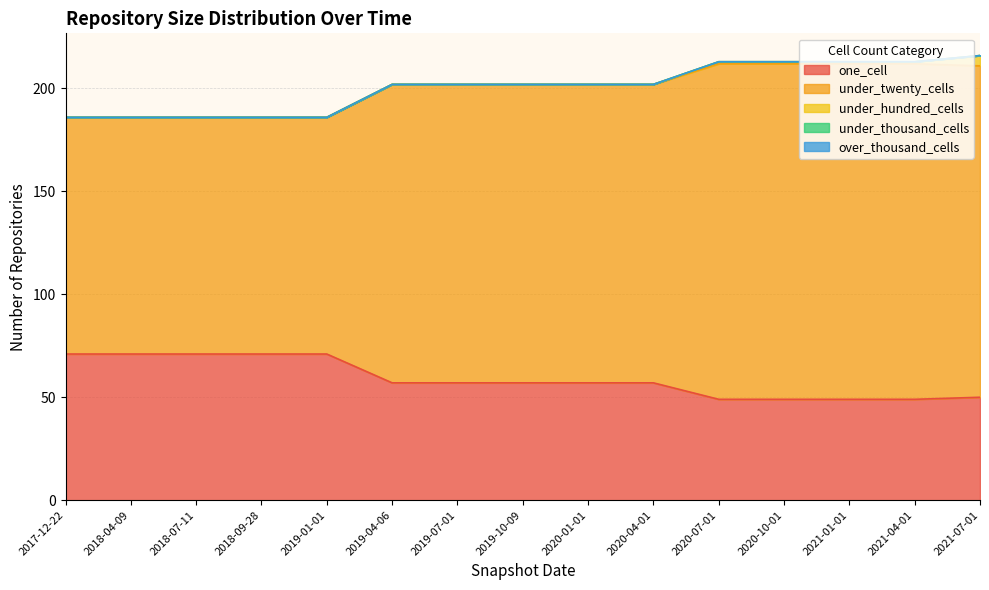

What is the spread (max minus min) of values at 2021-01-01?

163